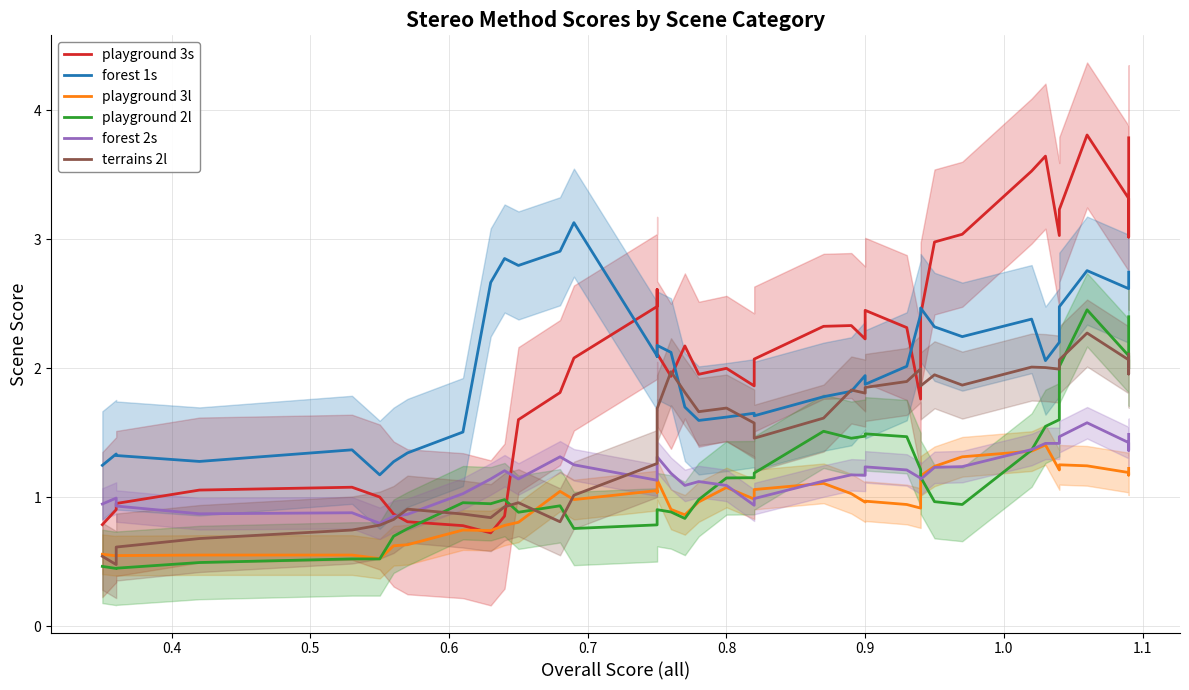

The value of forest 1s at 28 is 0.5. True or false?

False